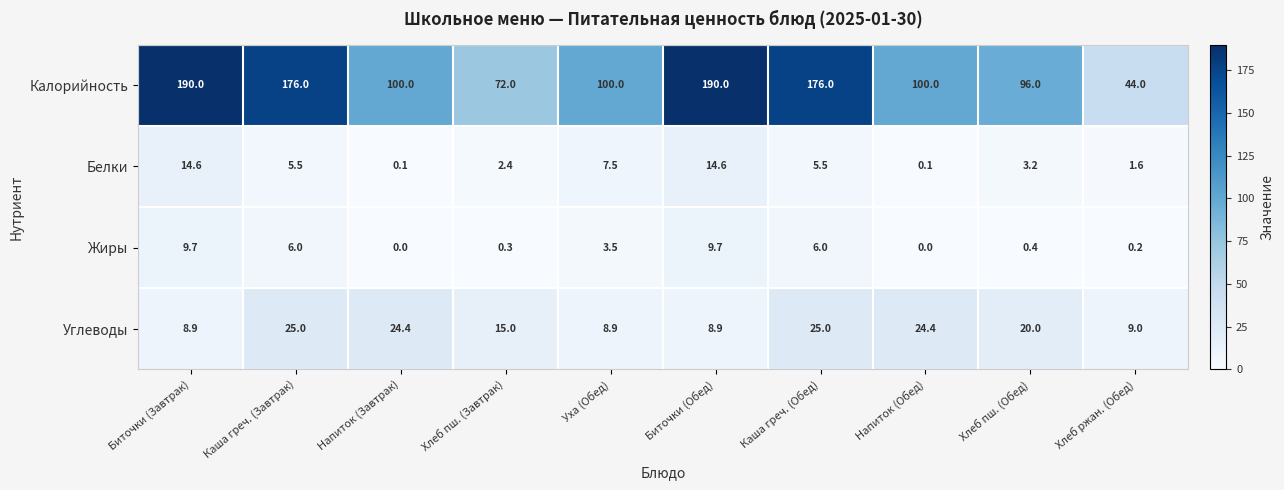

Which series has the widest spread of values?

Калорийность